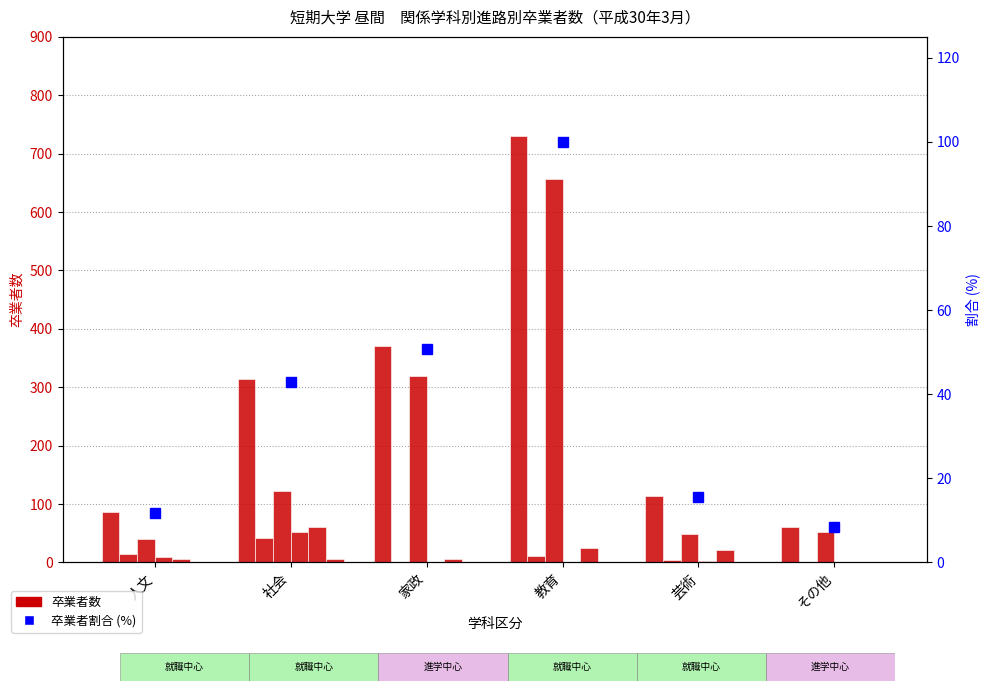

Reading right to left, transcribe all the data shown in this chart.

計(男女計): 61	113	731	371	314	86
就職者(男): 1	4	11	0	42	15
就職者(女): 52	48	657	320	122	40
大学院等進学(男): 0	3	0	0	52	9
大学院等進学(女): 0	22	25	6	61	6
専修学校等入学(男): 0	0	0	0	5	0